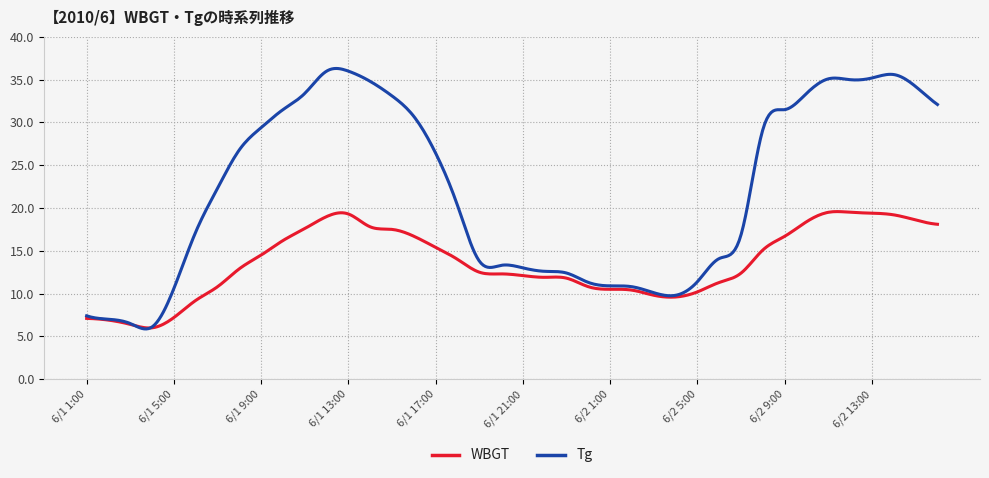

List the series in order of their peak value, highest first.

Tg, WBGT